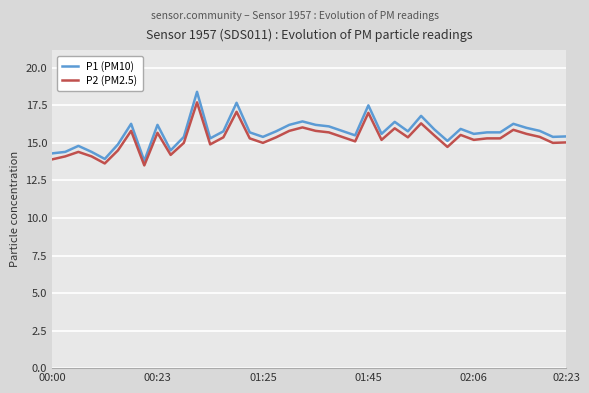

Which series has the largest range (max minus min)?

P1 (PM10)